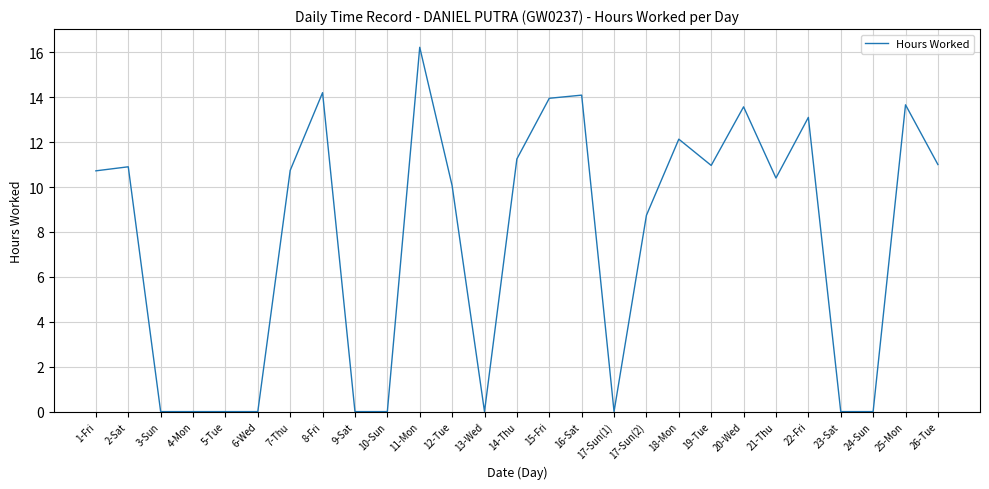

What is the difference between the values at 1-Fri and 6-Wed?

10.7